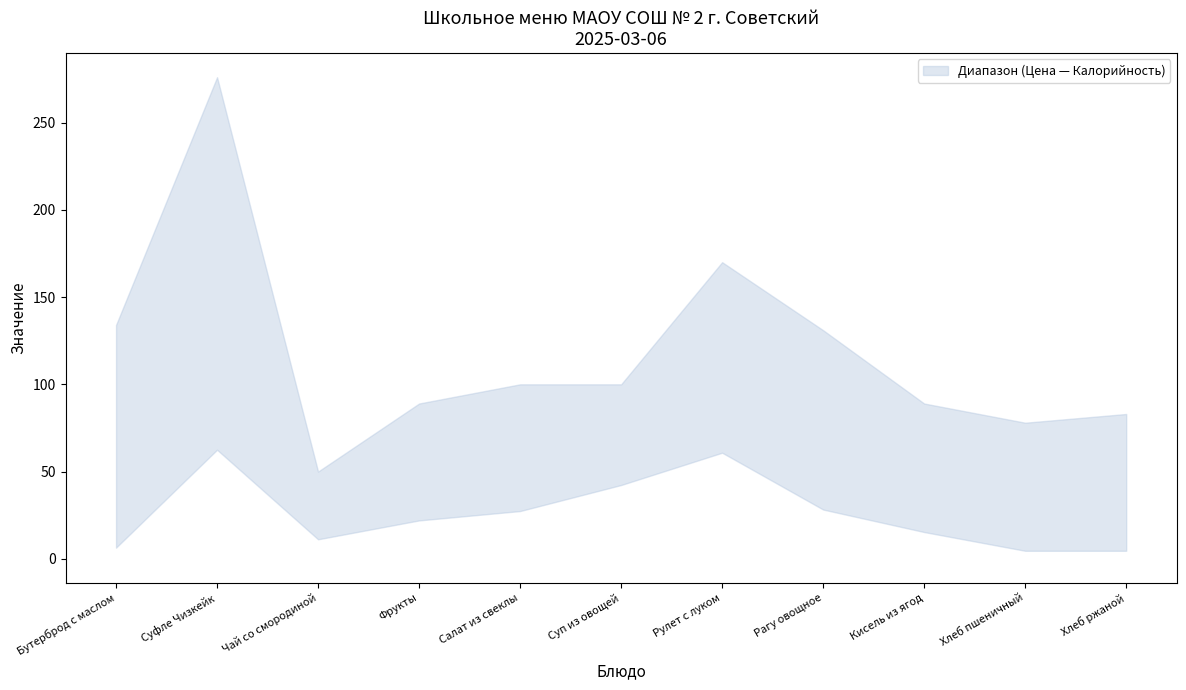

Where is Калорийность nearest to the value 163?

Рулет с луком